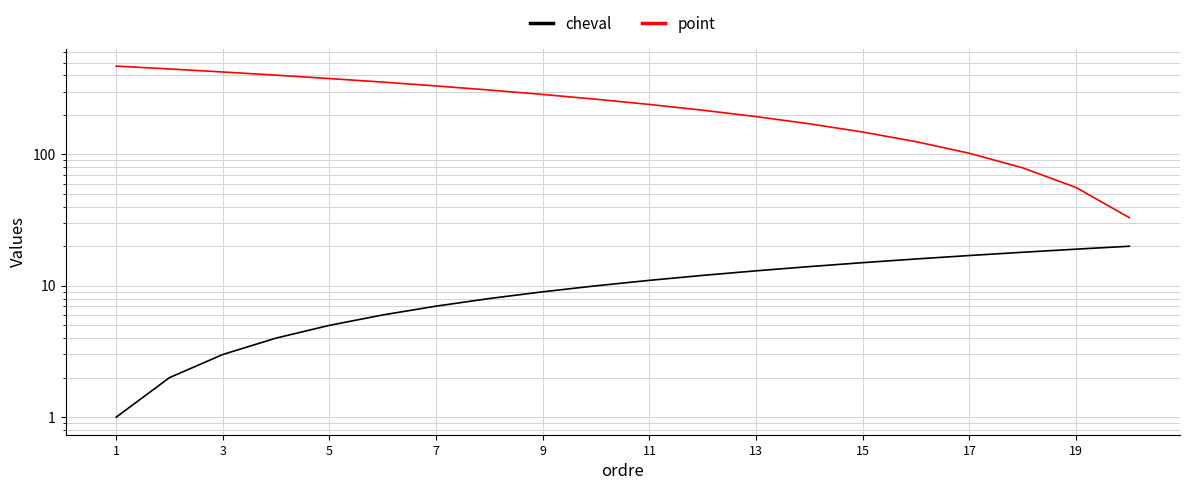

Reading left to right, what are all the values shown in this chart?

cheval: 1	2	3	4	5	6	7	8	9	10	11	12	13	14	15	16	17	18	19	20
point: 470	447	424	401	378	355	332	309	286	263	240	217	194	171	148	125	102	79	56	33